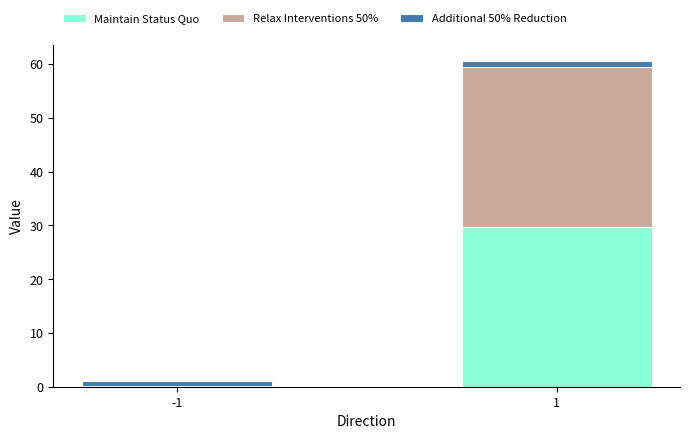

What is the maximum value for Maintain Status Quo?

29.7